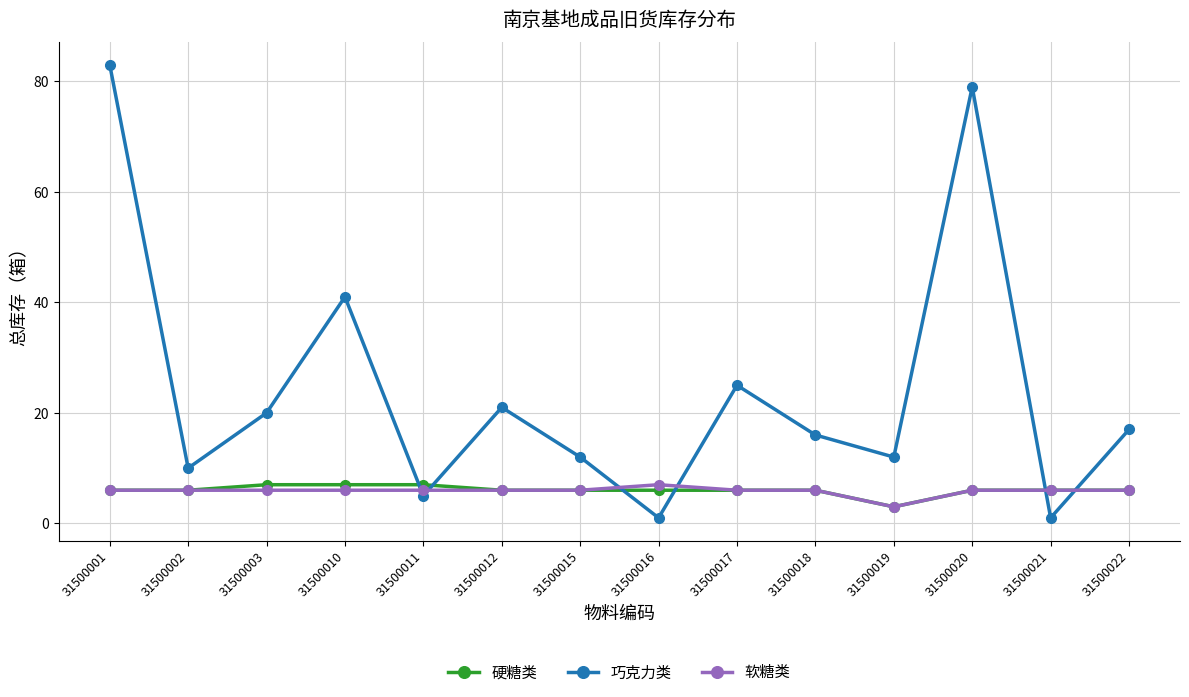

Where is 巧克力类 nearest to the value 42?

31500010